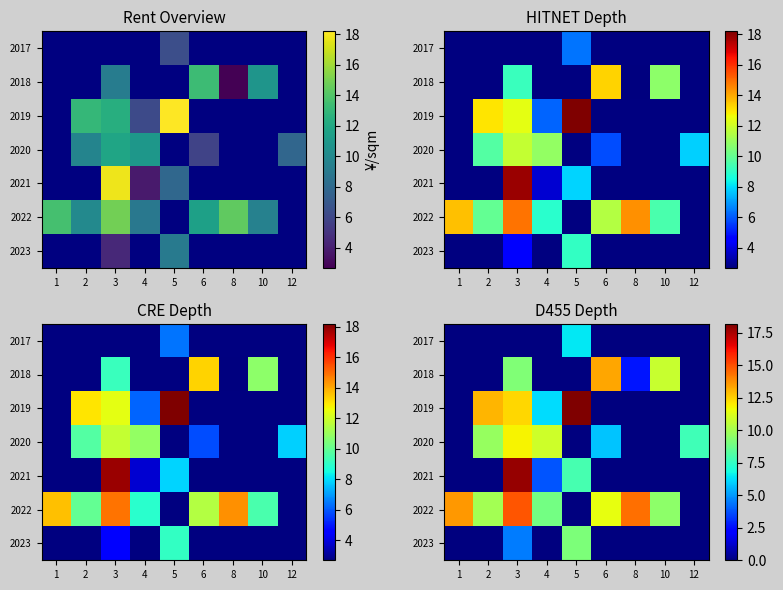

Is it true that 2018 equals -8.5 at 1?

False